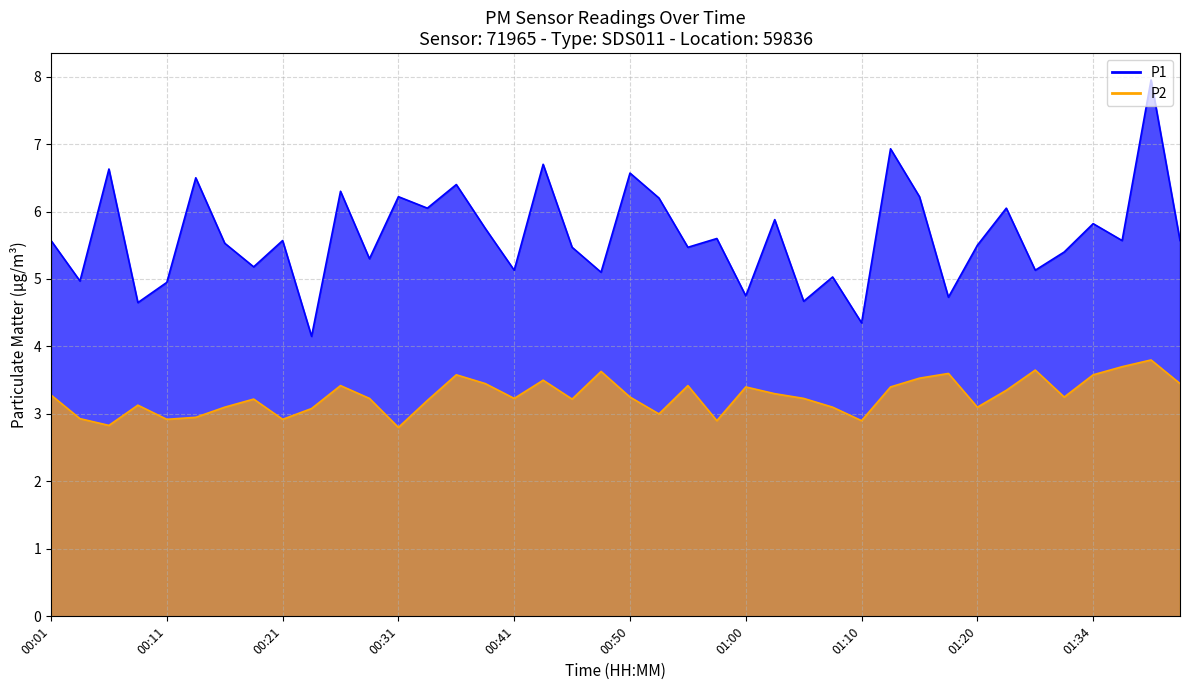

What is the label of the 36th point from the left?

01:28